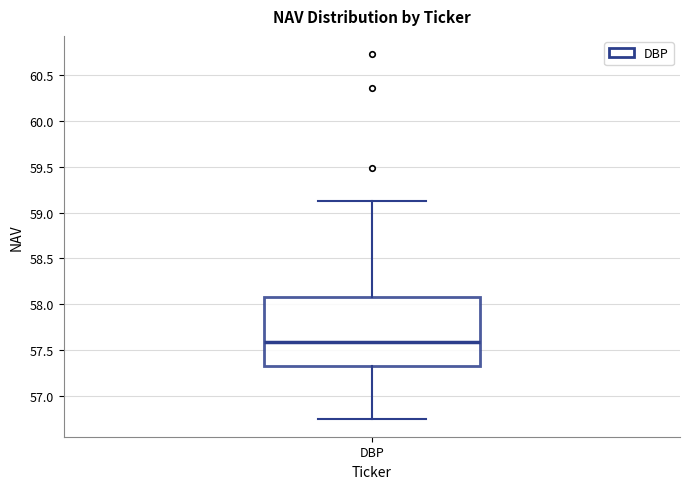

Read this box plot against the y-axis: the position of the median line, the range covered by the box, and the ends of both whiskers. The values are not printed on the chart, so give them approximately, as read against the axis.

median 57.60, box 57.35 to 58.10, whiskers 56.75 to 59.15